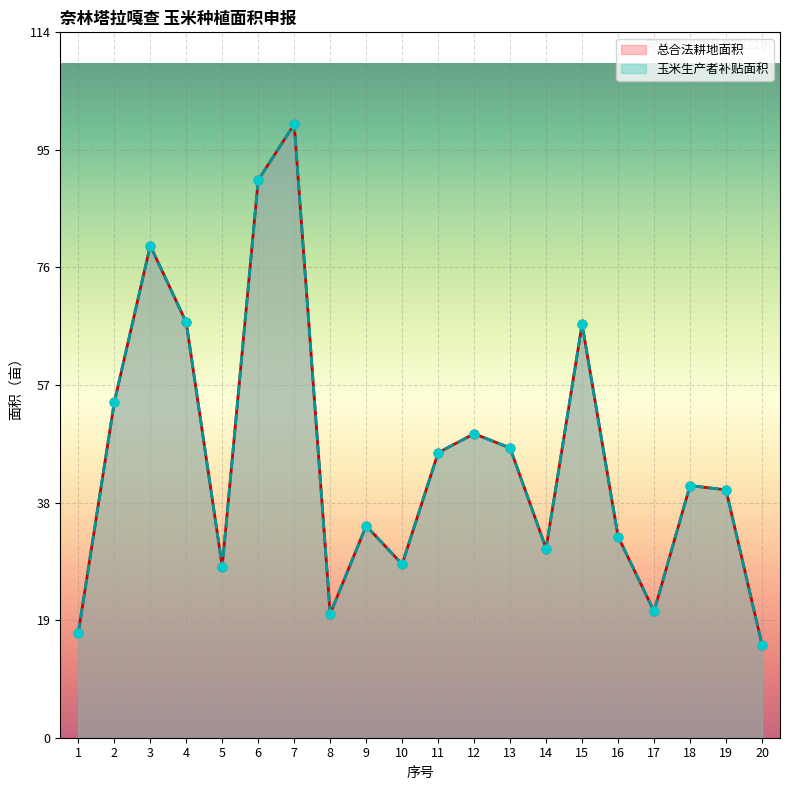

Which series has the largest total across all categories?

总合法耕地面积